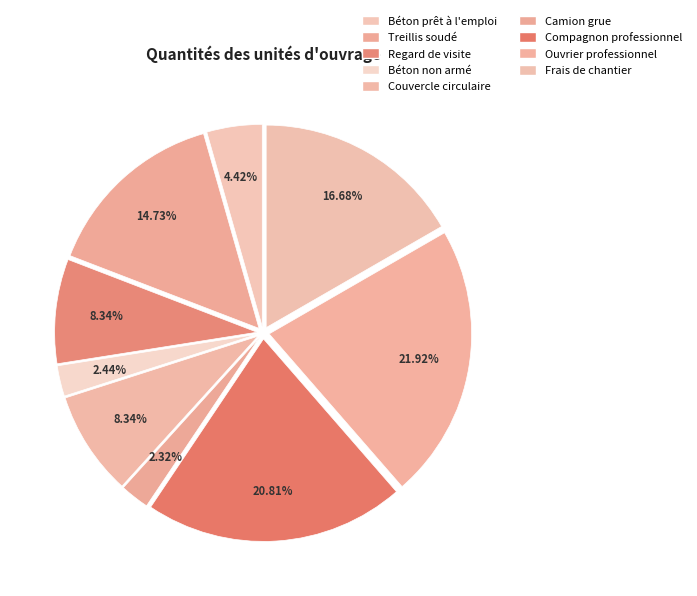

Count the number of slices in the pie.

9